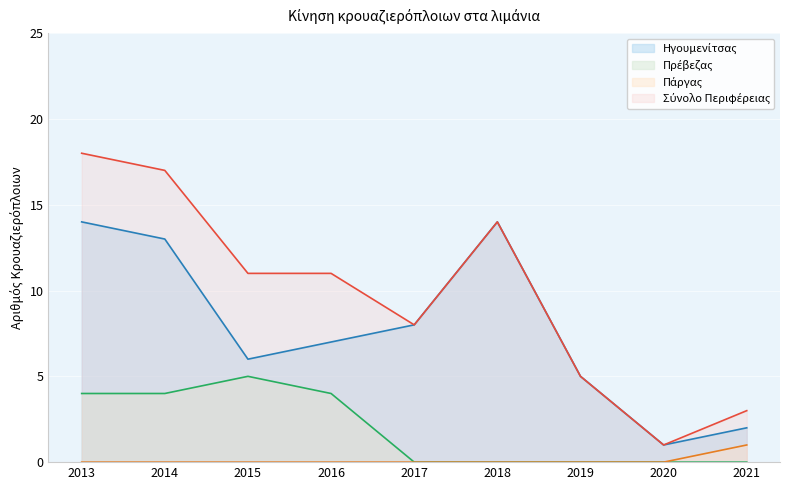

At 2021, list the series in order from largest to smallest.

Σύνολο Περιφέρειας, Ηγουμενίτσας, Πάργας, Πρέβεζας